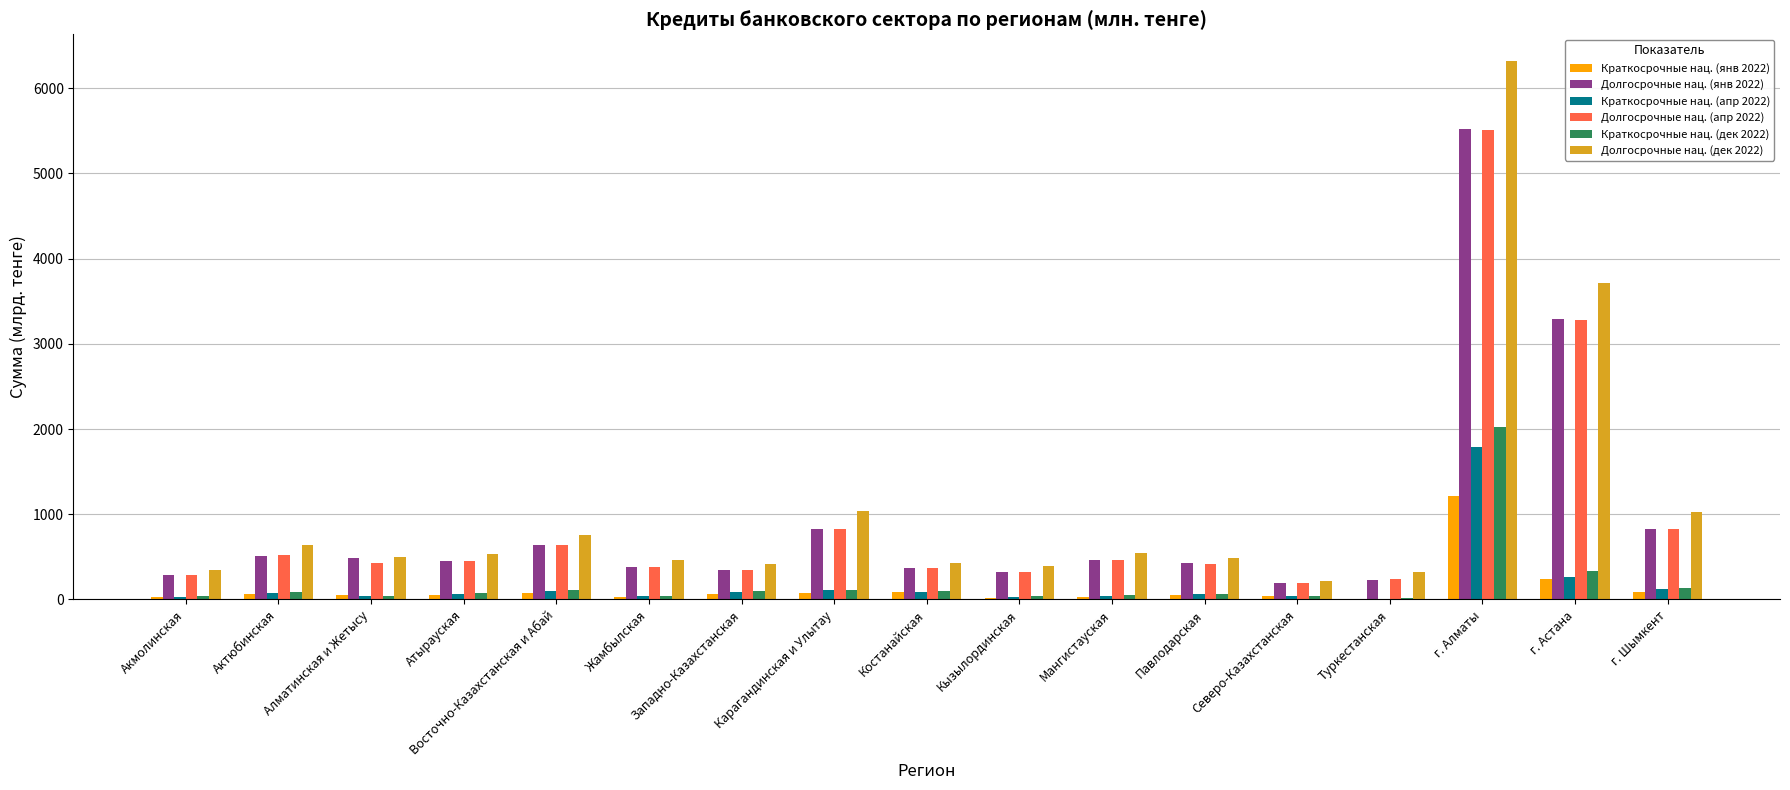

At which category is the sum across all series the highest?

г. Алматы